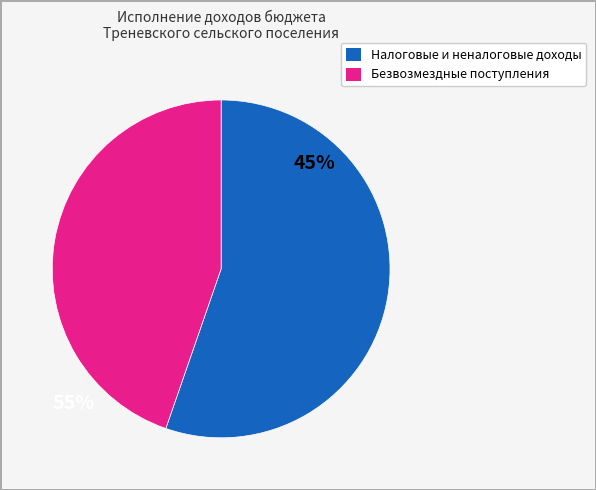

Does any single category account for the majority?

Yes